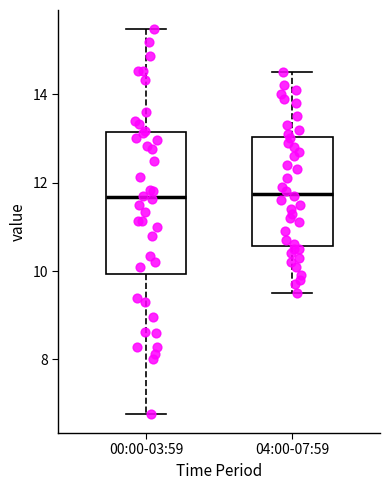

Reading left to right, read every box against the y-axis: the position of its median line, the range the box covers, and the ends of its whiskers. The values are not printed on the chart, so give them approximately, as read against the axis.

00:00-03:59: median 11.6, box 10.0 to 13.2, whiskers 6.8 to 15.4
04:00-07:59: median 11.8, box 10.6 to 13.0, whiskers 9.6 to 14.6